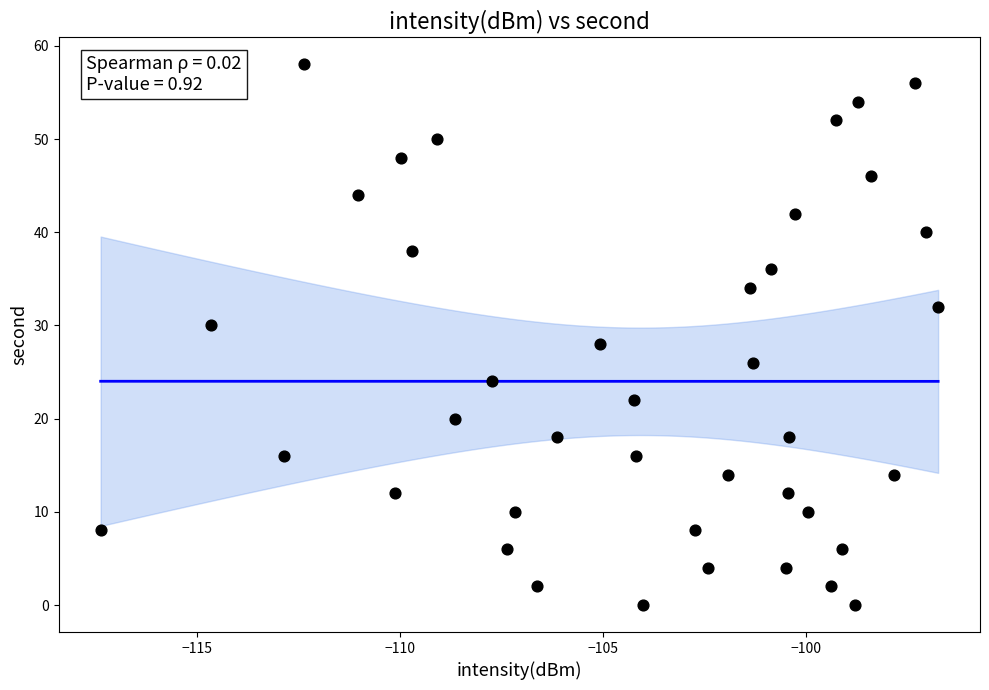

What is the range of Y values (max minus min)?

58